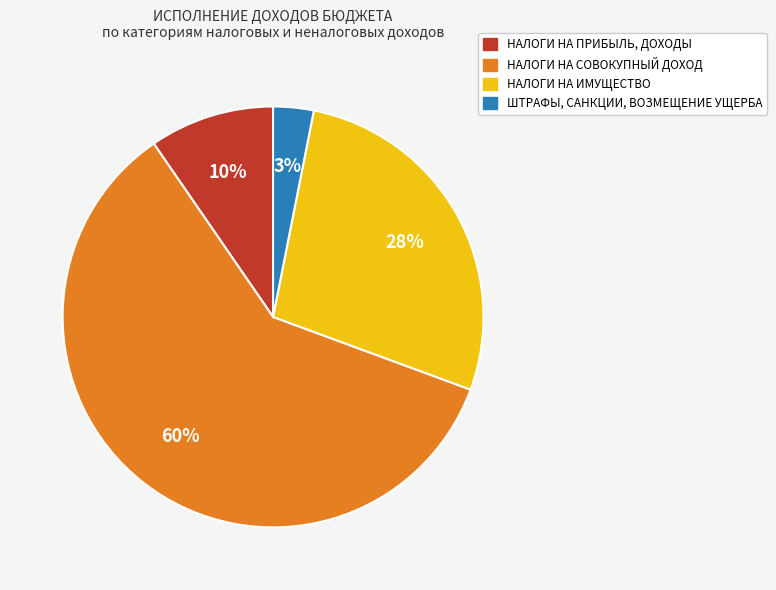

To the nearest percent, what is the combined percentage of НАЛОГИ НА СОВОКУПНЫЙ ДОХОД and НАЛОГИ НА ИМУЩЕСТВО?

87%